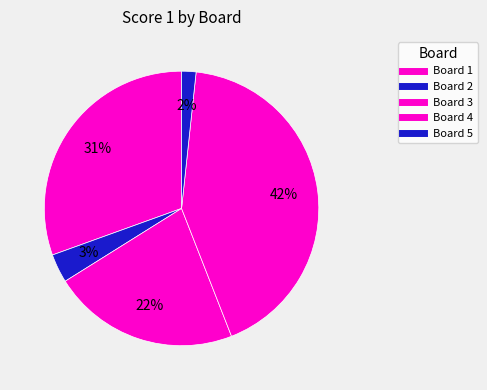

What is the largest slice in the pie chart?

Board 4